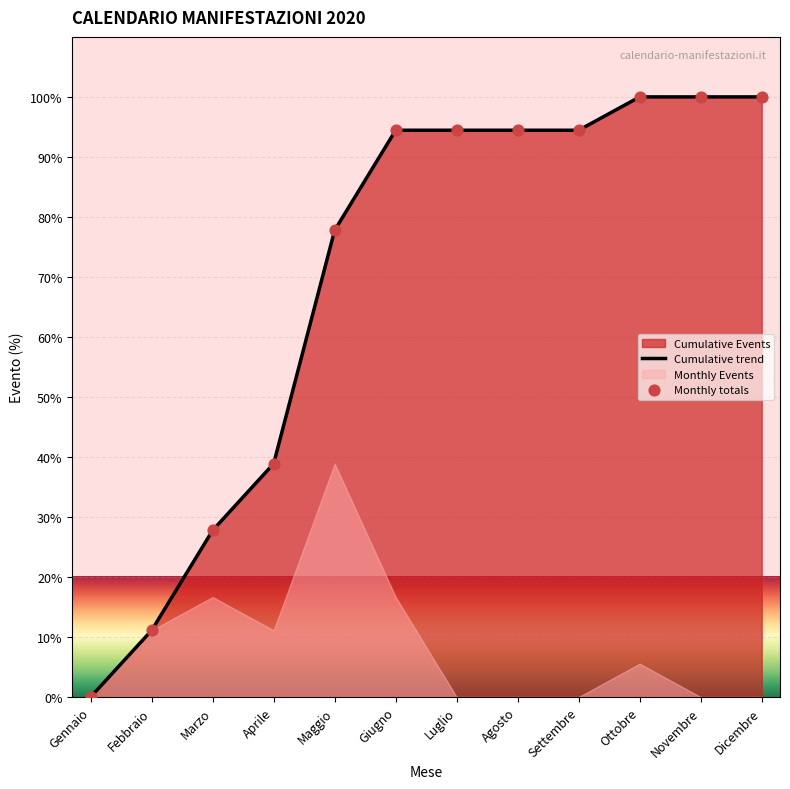

Is the value of Monthly totals at Ottobre greater than the value of Cumulative trend at Aprile?

Yes